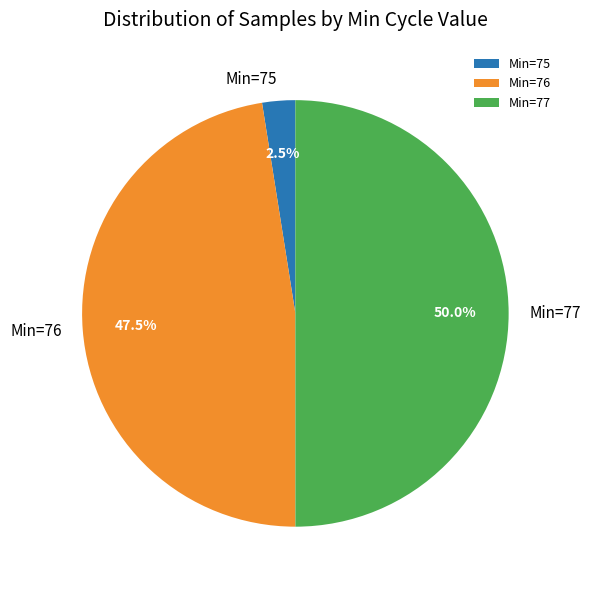

How many slices are in this pie chart?

3